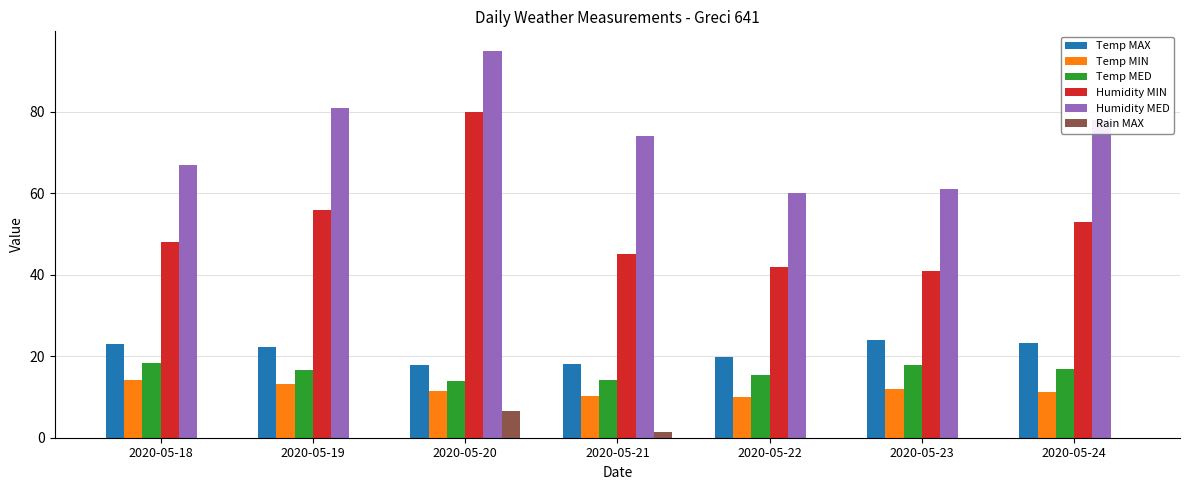

At which label is Humidity MED closest to 77?

2020-05-24